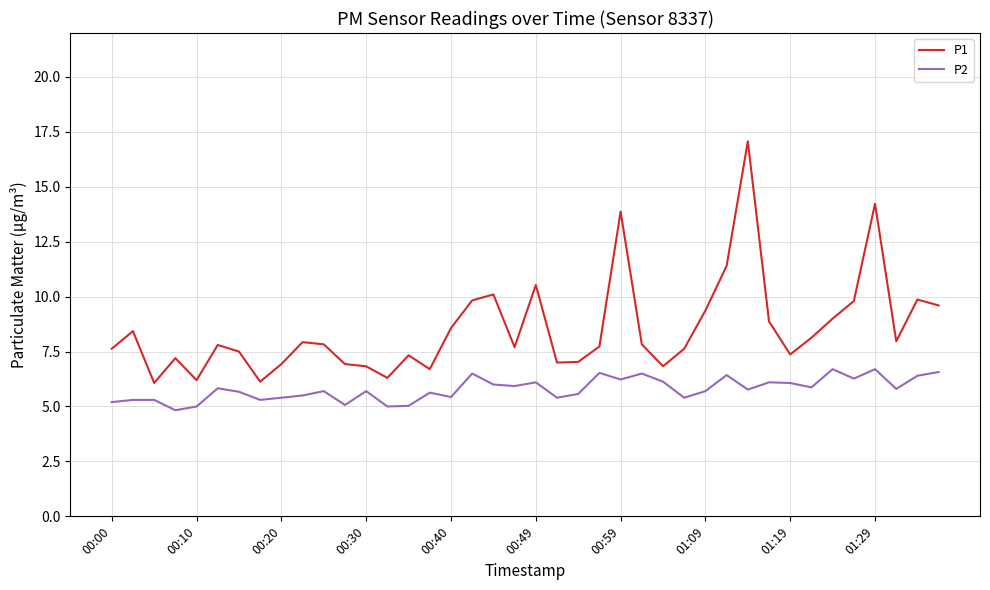

What is the difference between the maximum and minimum values in the P2 series?

1.9